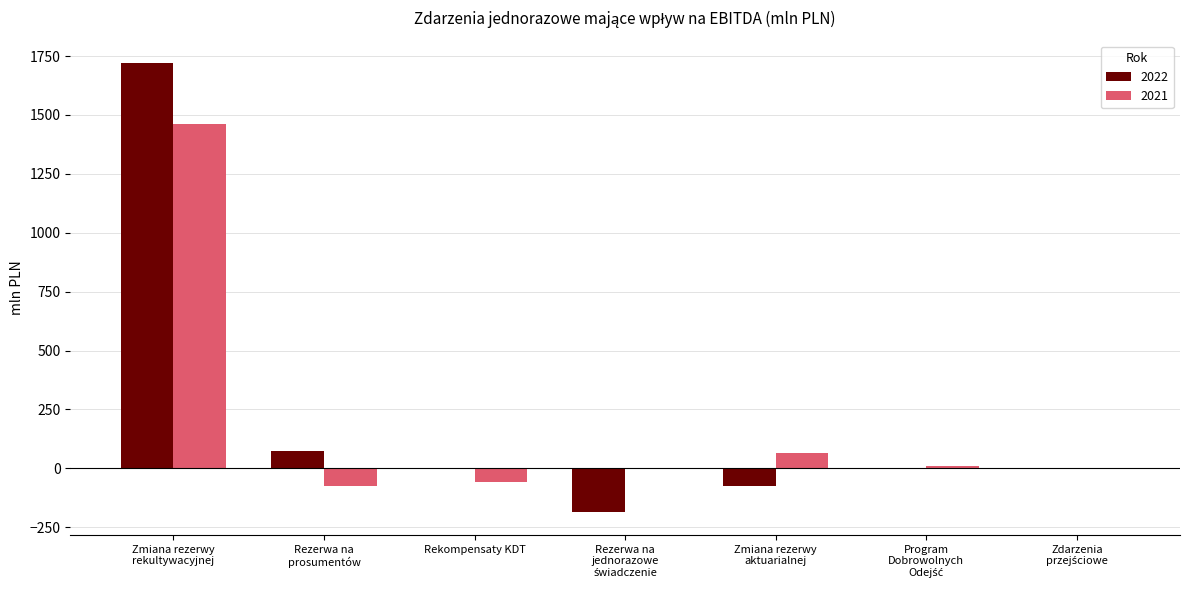

What is the highest value of the 2022 series?

1721